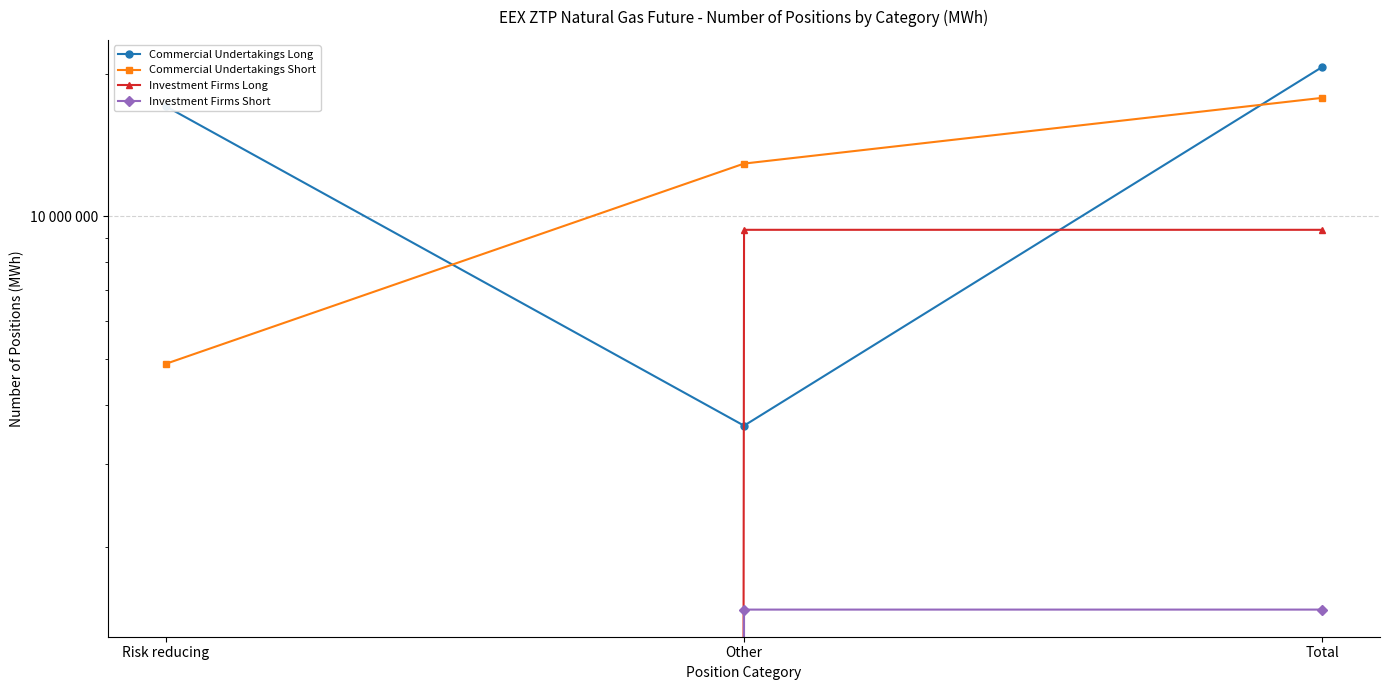

Does the chart display data point markers on the line(s)?

Yes